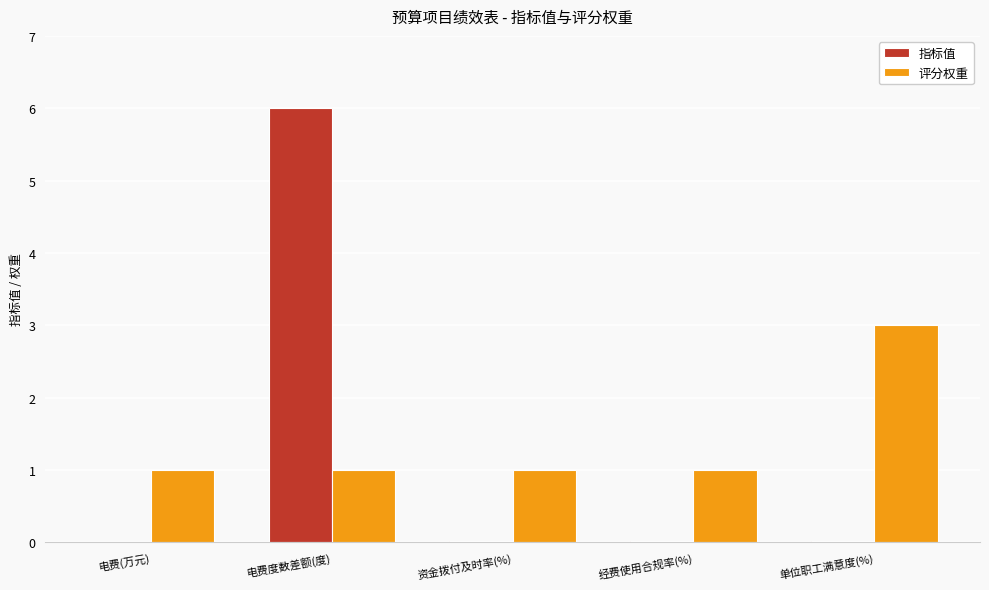

What is the sum of all 评分权重 values?

7.0